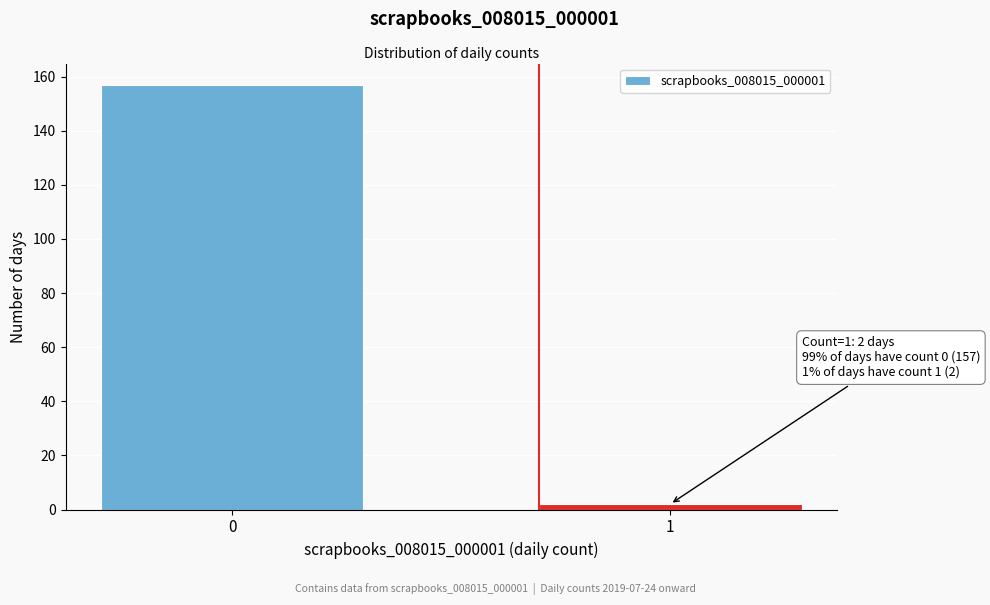

Reading right to left, what are all the values shown in this chart?

1=2	0=157